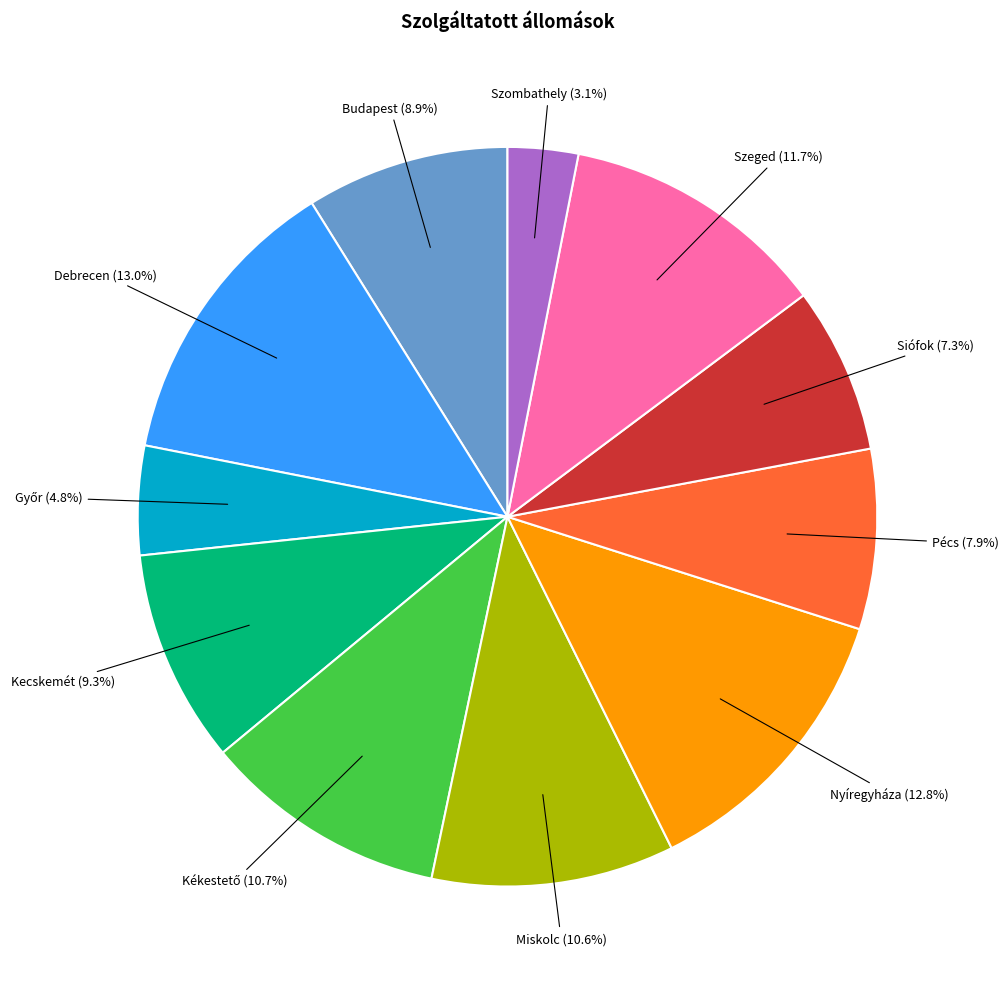

Is there any slice that represents more than half of the pie?

No